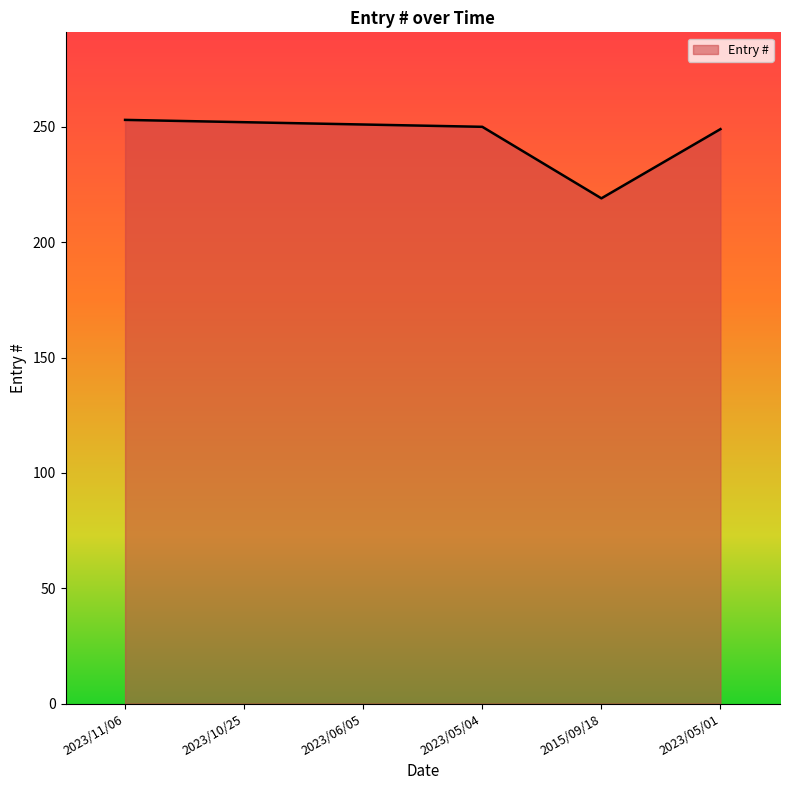

What is the smallest value displayed?

219